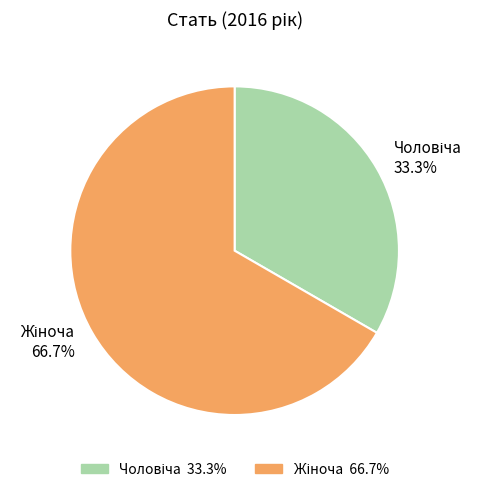

Is there a majority slice in this chart?

Yes